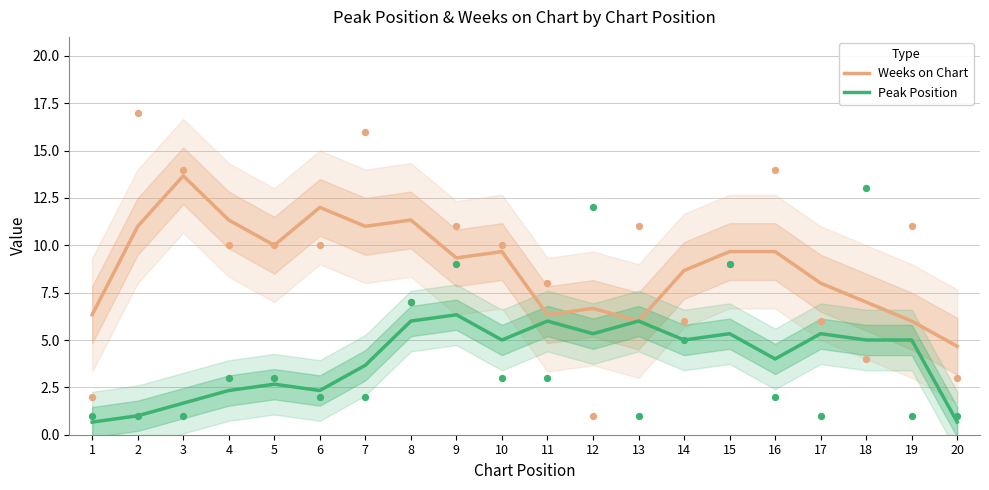

Which series has the widest spread of Y values?

Weeks on Chart